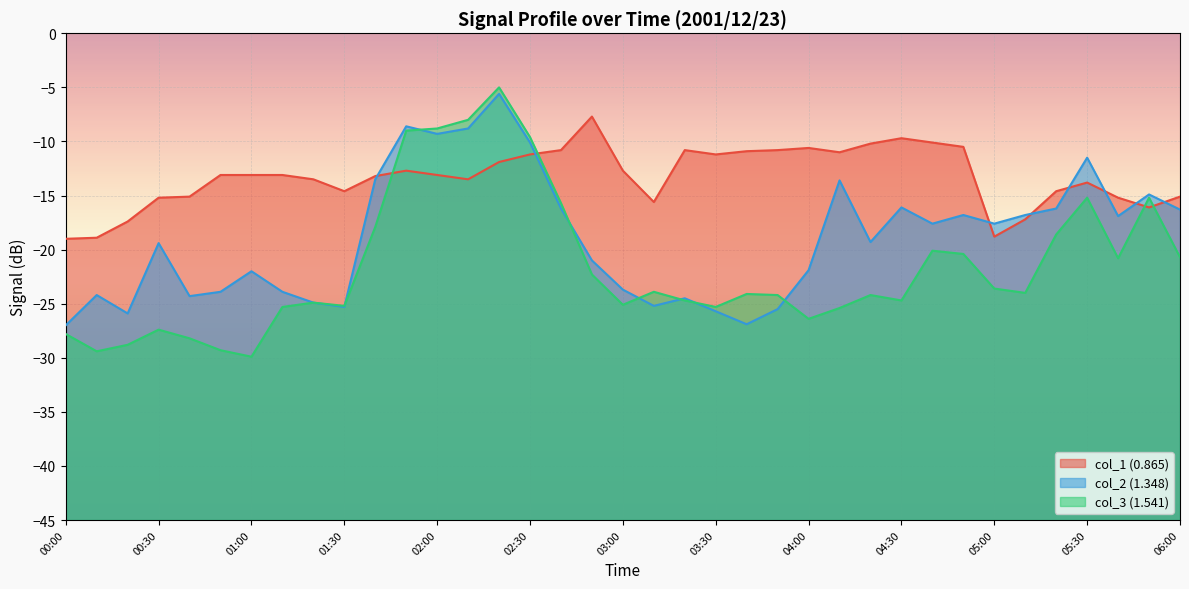

True or false: col_1 (0.865) and col_3 (1.541) cross at least once.

True